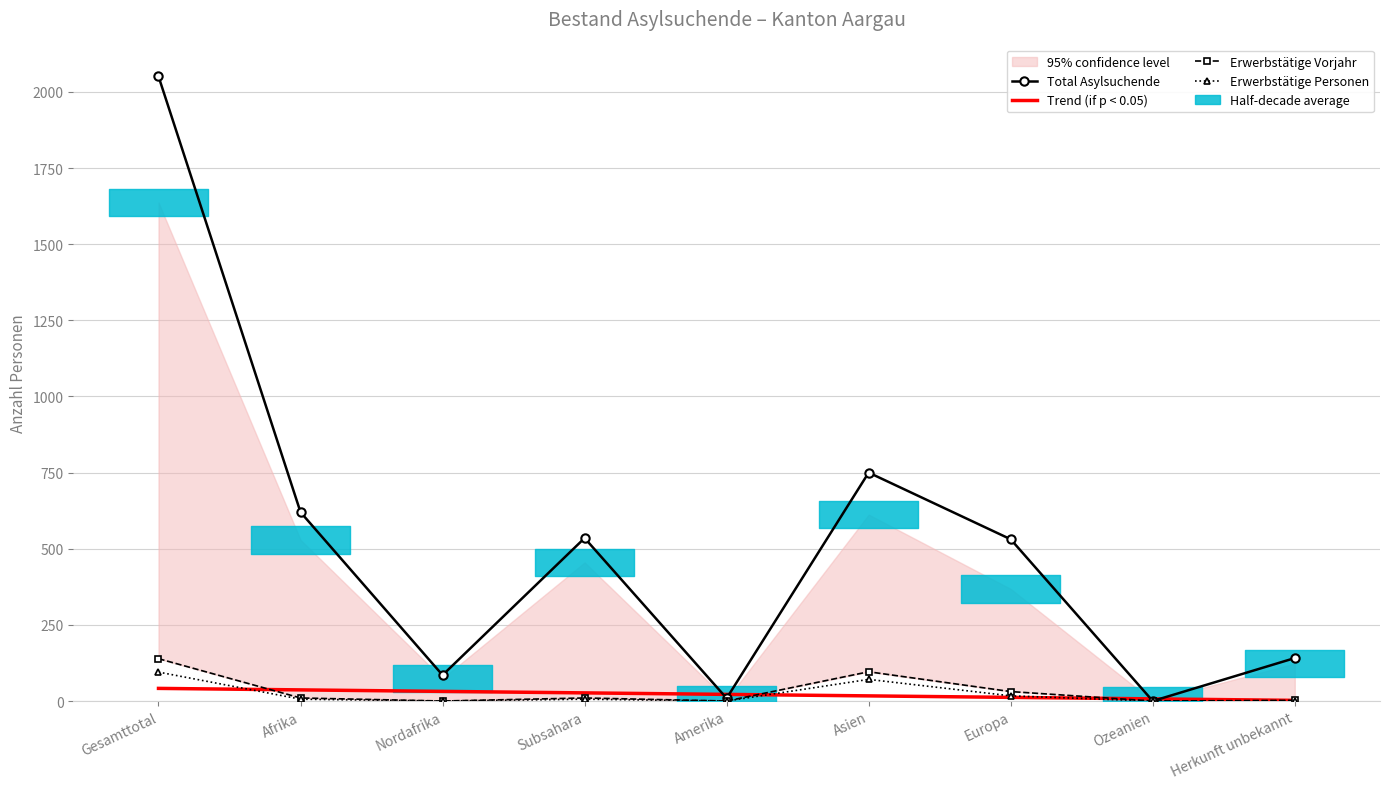

True or false: Erwerbstätige Vorjahr has a value of 5.8 at Subsahara.

False